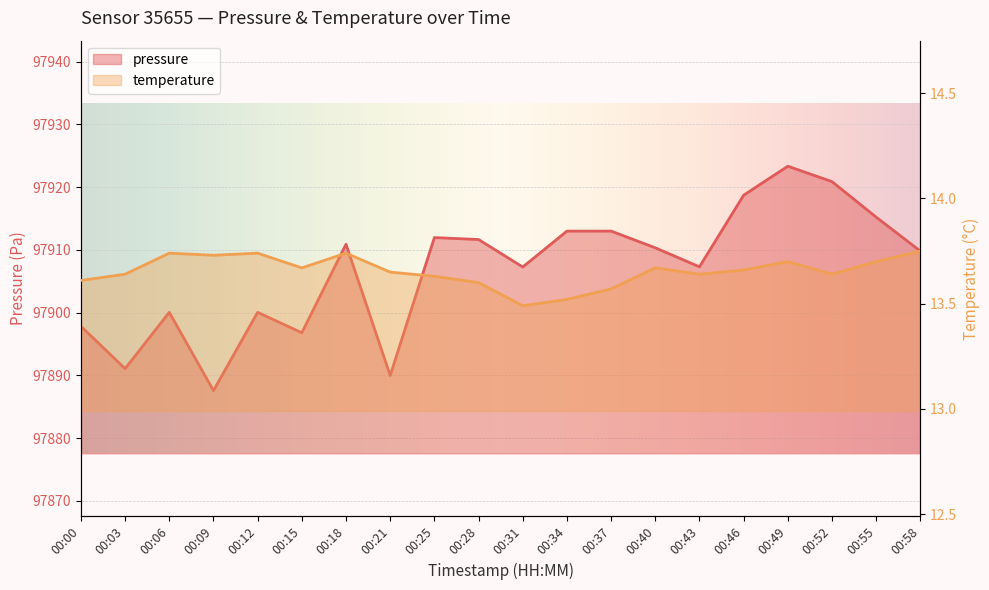

Where is the first local minimum for temperature?

00:09